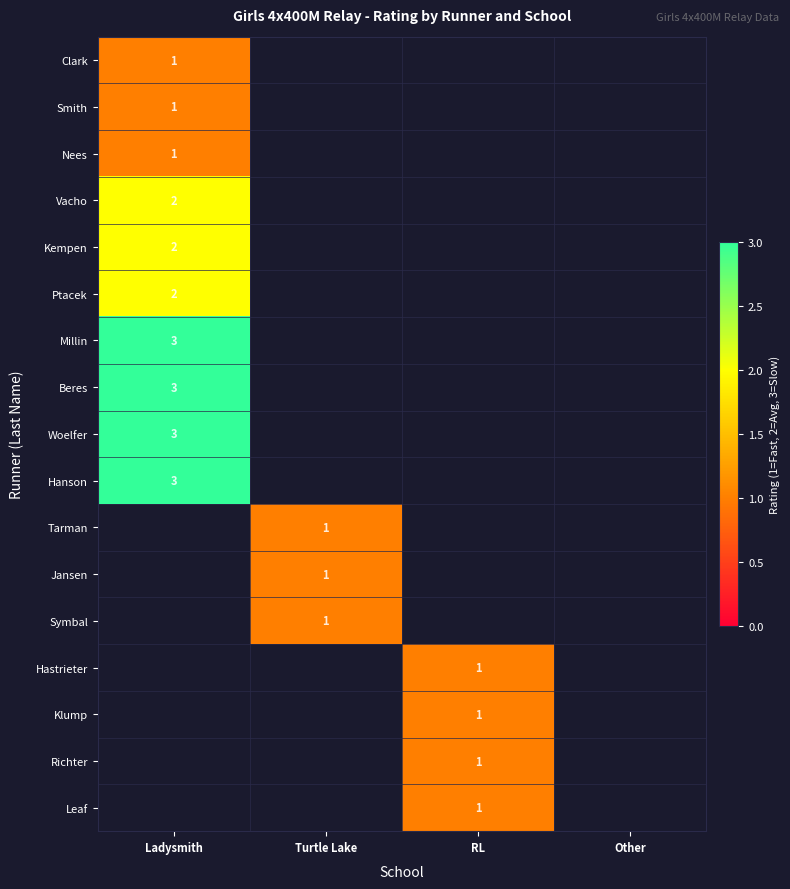

The Smith series shows 2 at Ladysmith. True or false?

False